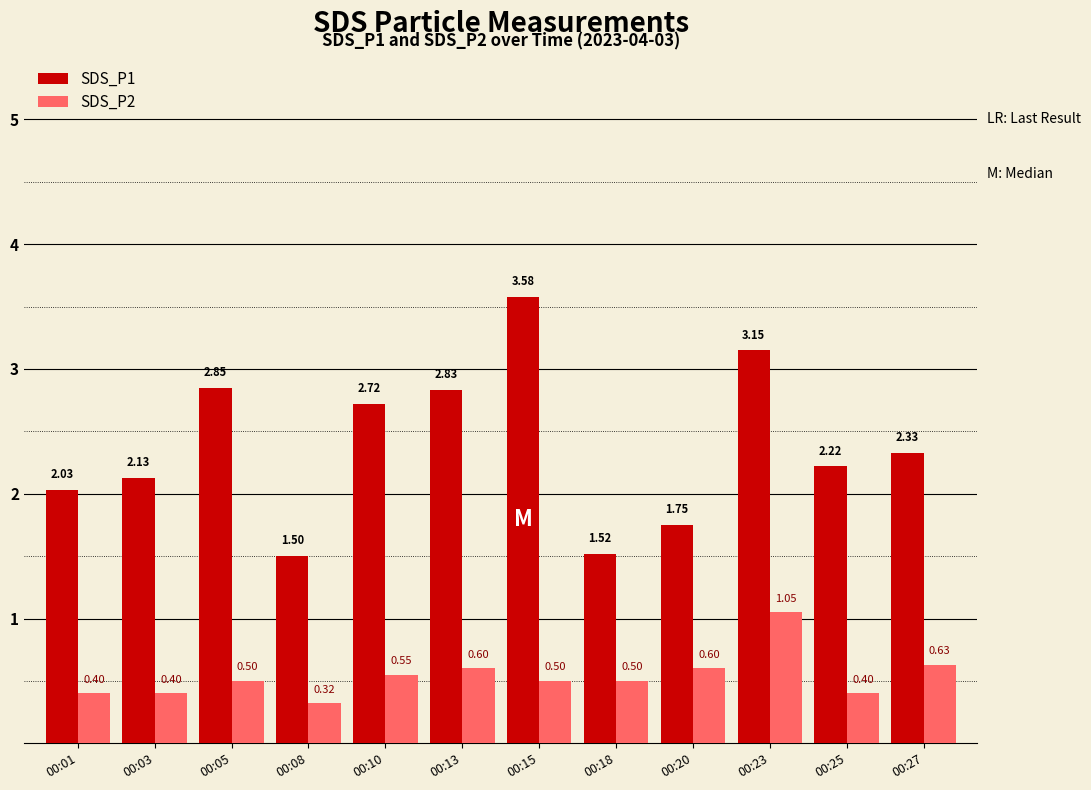

What is the average value of the SDS_P2 series?

0.5